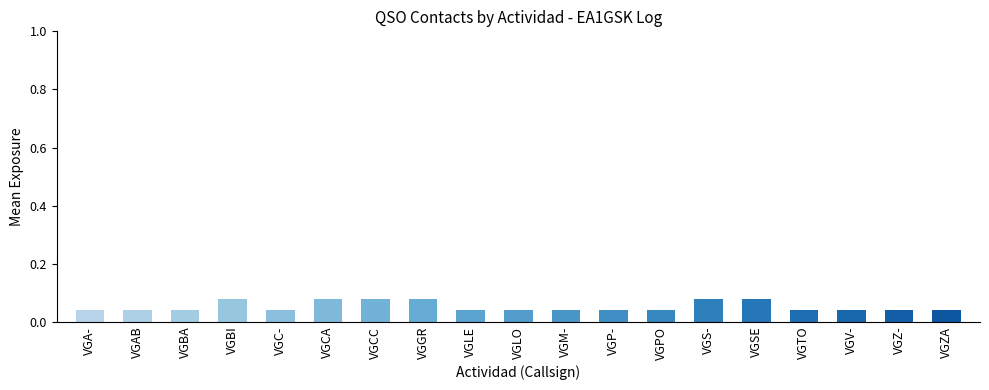

How many values are between 0 and 1?

19